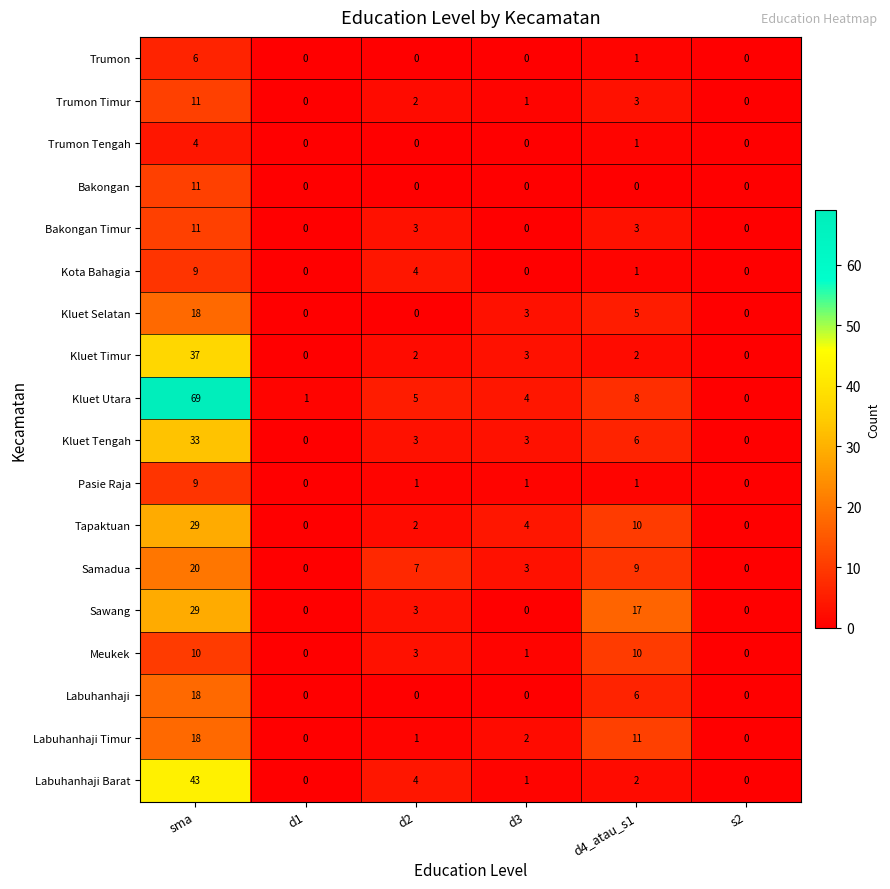

Which label corresponds to the largest value in the chart?

sma